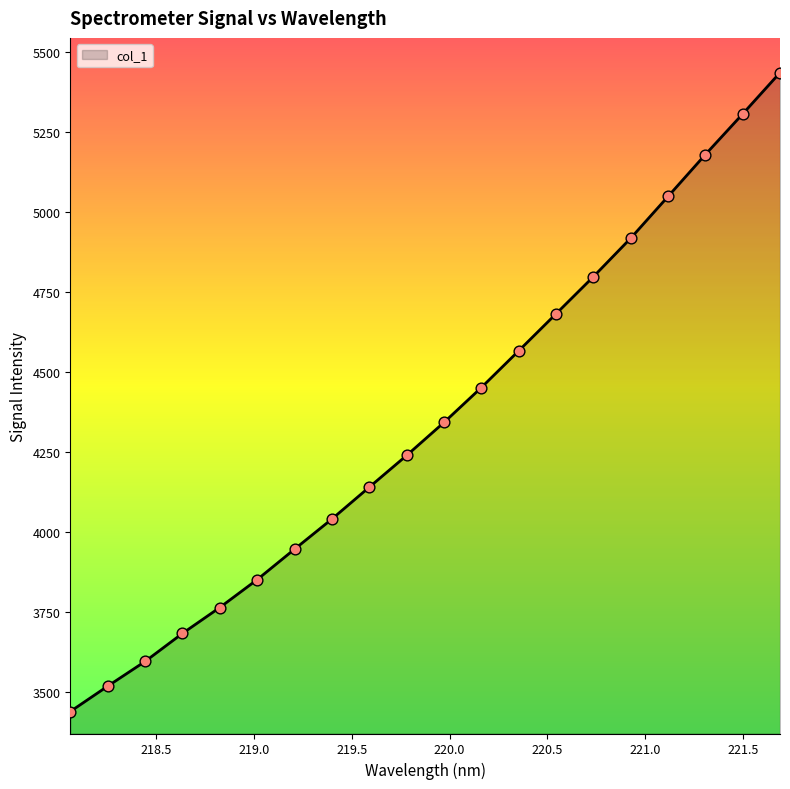

What is the maximum value shown in the chart?

5436.6